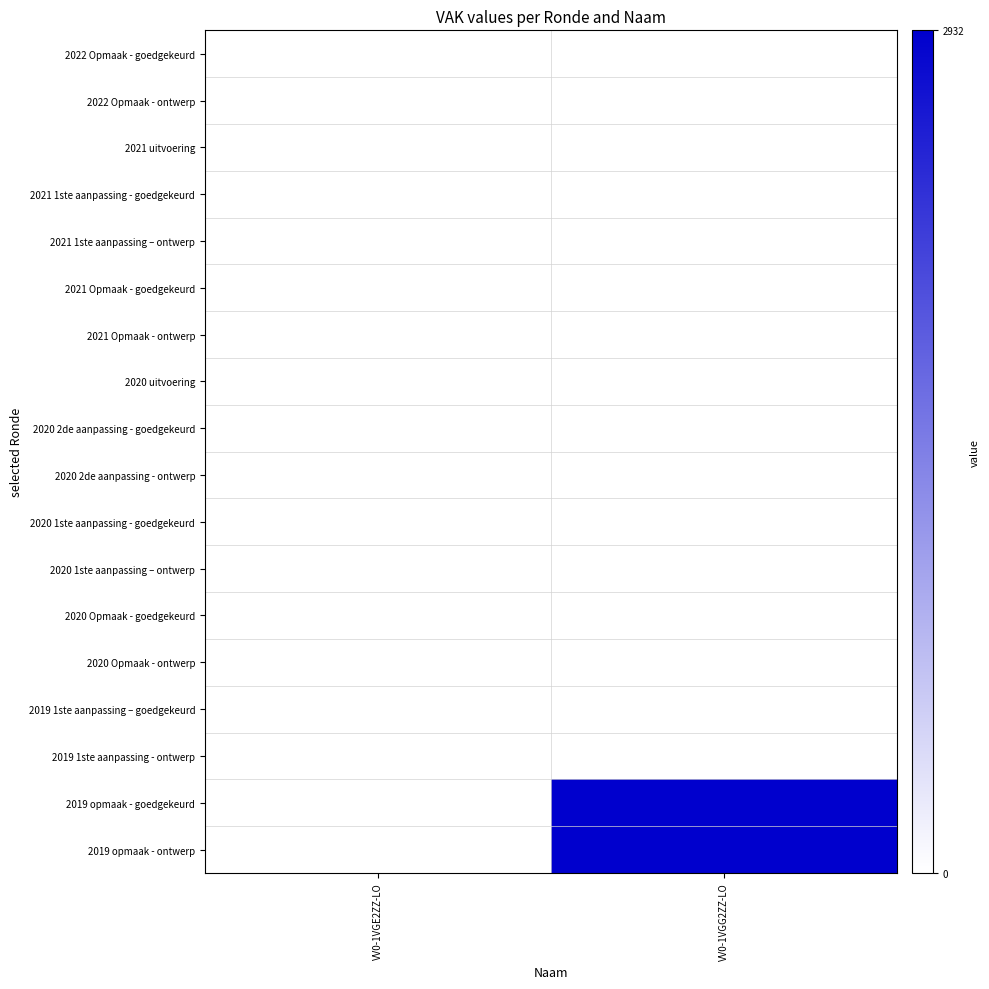

Reading left to right, list all the values displayed in this chart.

2022 Opmaak - goedgekeurd: VV0-1VGE2ZZ-LO=0	VV0-1VGG2ZZ-LO=0
2022 Opmaak - ontwerp: VV0-1VGE2ZZ-LO=0	VV0-1VGG2ZZ-LO=0
2021 uitvoering: VV0-1VGE2ZZ-LO=0	VV0-1VGG2ZZ-LO=0
2021 1ste aanpassing - goedgekeurd: VV0-1VGE2ZZ-LO=0	VV0-1VGG2ZZ-LO=0
2021 1ste aanpassing – ontwerp: VV0-1VGE2ZZ-LO=0	VV0-1VGG2ZZ-LO=0
2021 Opmaak - goedgekeurd: VV0-1VGE2ZZ-LO=0	VV0-1VGG2ZZ-LO=0
2021 Opmaak - ontwerp: VV0-1VGE2ZZ-LO=0	VV0-1VGG2ZZ-LO=0
2020 uitvoering: VV0-1VGE2ZZ-LO=0	VV0-1VGG2ZZ-LO=0
2020 2de aanpassing - goedgekeurd: VV0-1VGE2ZZ-LO=0	VV0-1VGG2ZZ-LO=0
2020 2de aanpassing - ontwerp: VV0-1VGE2ZZ-LO=0	VV0-1VGG2ZZ-LO=0
2020 1ste aanpassing - goedgekeurd: VV0-1VGE2ZZ-LO=0	VV0-1VGG2ZZ-LO=0
2020 1ste aanpassing – ontwerp: VV0-1VGE2ZZ-LO=0	VV0-1VGG2ZZ-LO=0
2020 Opmaak - goedgekeurd: VV0-1VGE2ZZ-LO=0	VV0-1VGG2ZZ-LO=0
2020 Opmaak - ontwerp: VV0-1VGE2ZZ-LO=0	VV0-1VGG2ZZ-LO=0
2019 1ste aanpassing – goedgekeurd: VV0-1VGE2ZZ-LO=0	VV0-1VGG2ZZ-LO=0
2019 1ste aanpassing - ontwerp: VV0-1VGE2ZZ-LO=0	VV0-1VGG2ZZ-LO=0
2019 opmaak - goedgekeurd: VV0-1VGE2ZZ-LO=0	VV0-1VGG2ZZ-LO=1
2019 opmaak - ontwerp: VV0-1VGE2ZZ-LO=0	VV0-1VGG2ZZ-LO=1